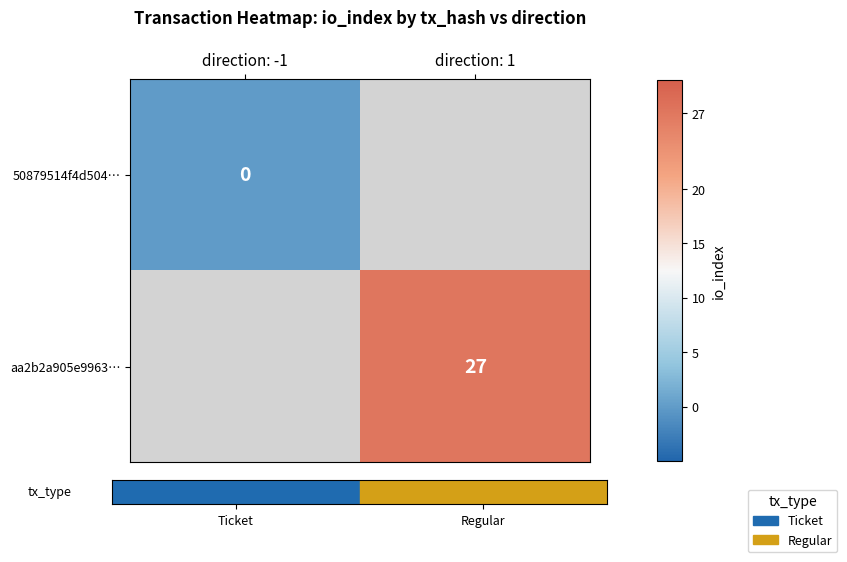

Is the value of aa2b2a905e9963… at direction: 1 greater than the value of 50879514f4d504… at direction: -1?

Yes